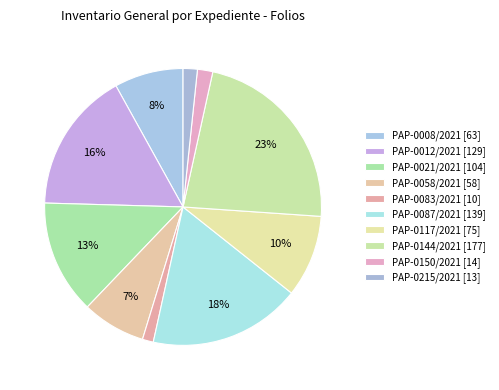

How many segments does this pie chart have?

10